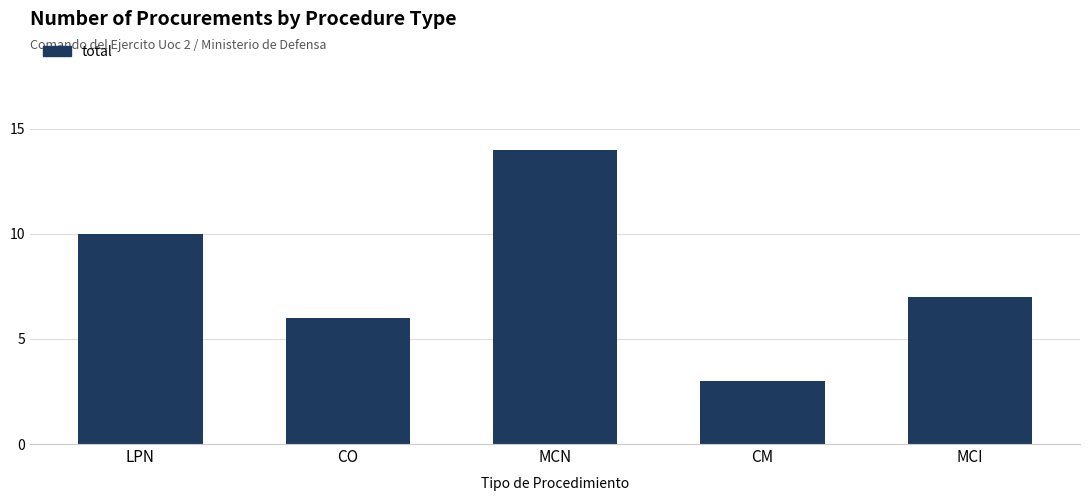

Rank the categories by value from lowest to highest.

CM, CO, MCI, LPN, MCN